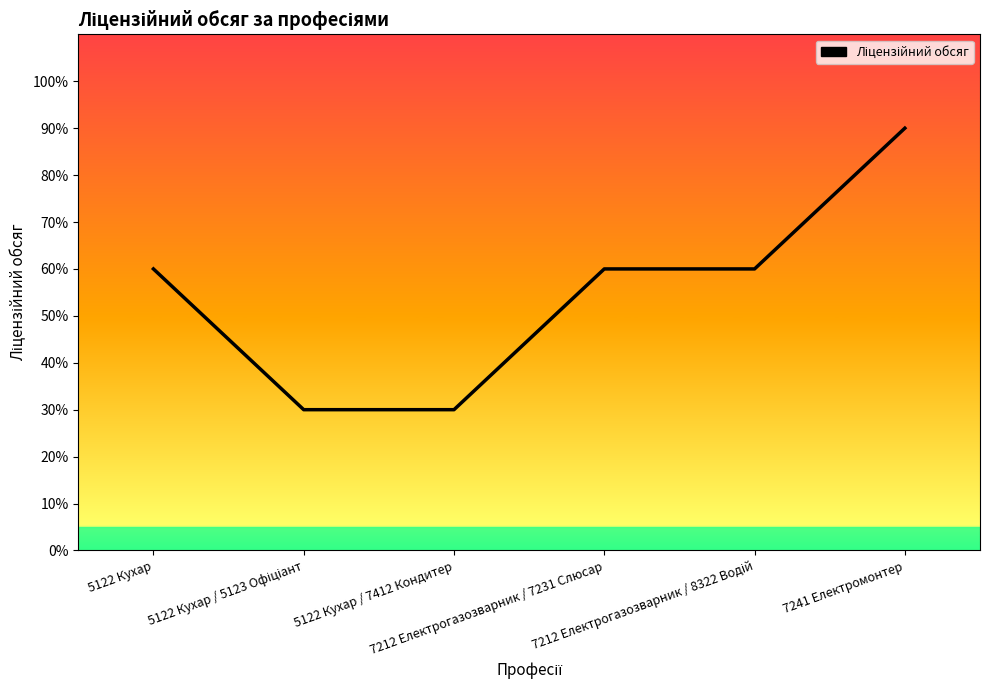

Count the number of values greater than 60.

1